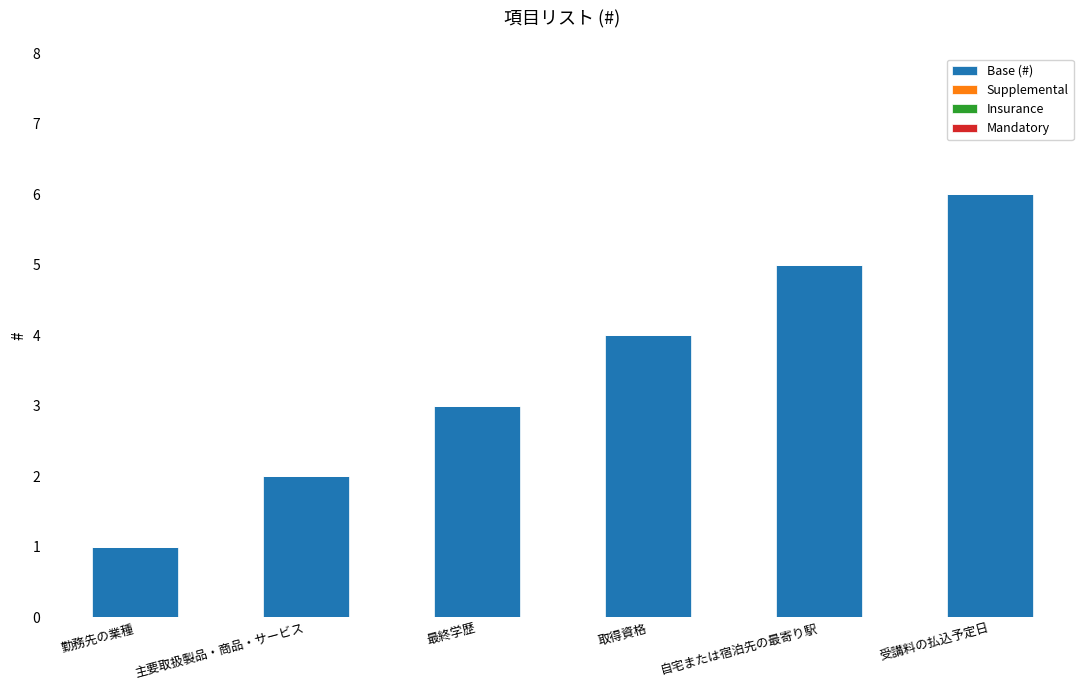

Between 主要取扱製品・商品・サービス and 受講料の払込予定日, which is larger?

受講料の払込予定日